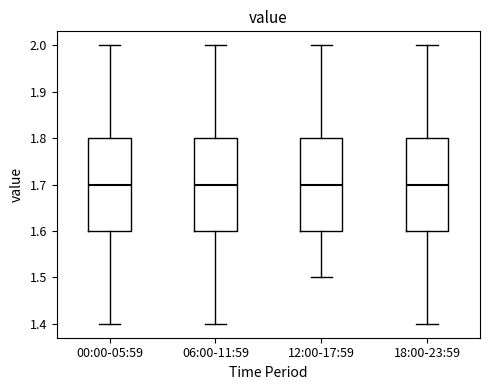

Where is the lower edge of the box for 06:00-11:59 on the y-axis? The values are not printed on the chart, so give them approximately, as read against the axis.

1.6